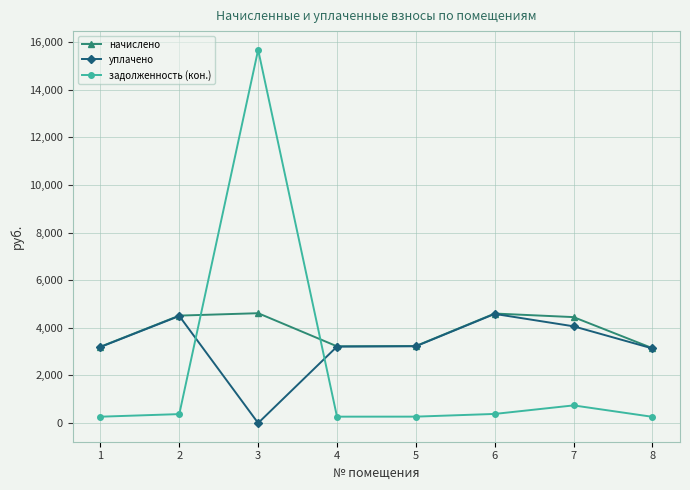

At 7, list the series in order from largest to smallest.

начислено, уплачено, задолженность (кон.)